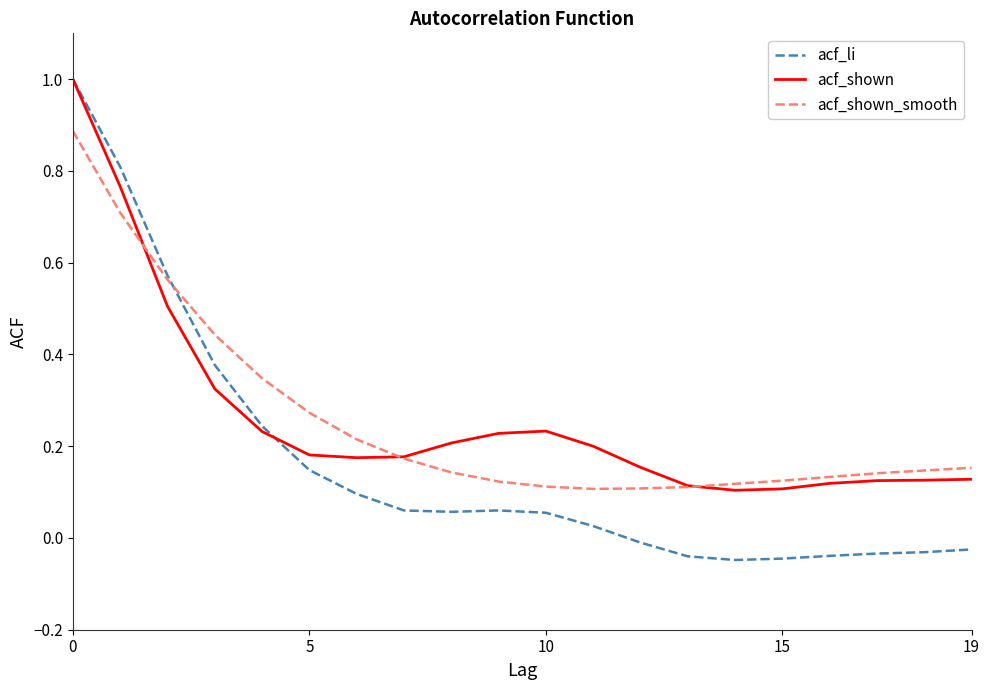

Does the chart display data point markers on the line(s)?

No